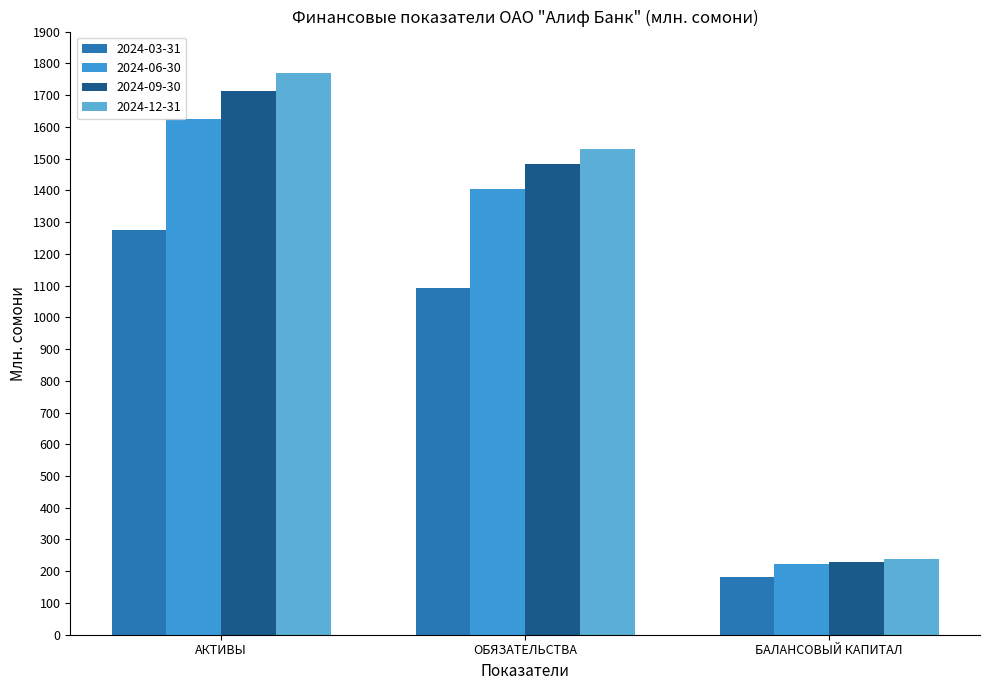

At which label does 2024-03-31 first exceed 1093?

АКТИВЫ